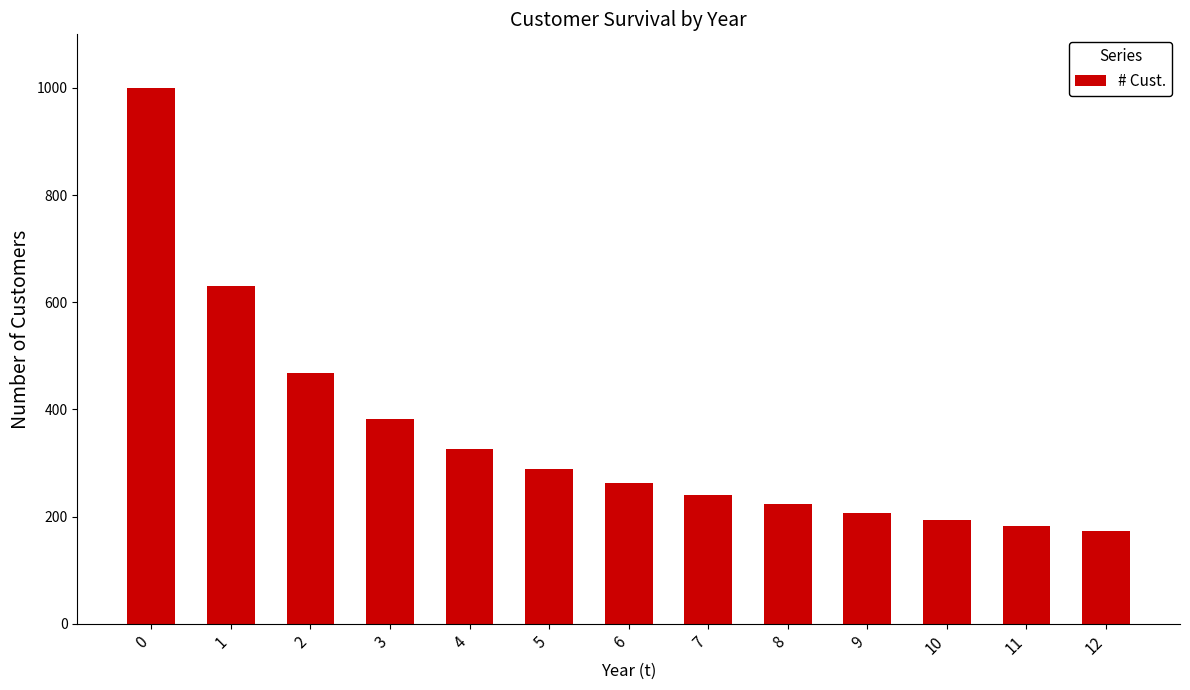

Does the chart contain any negative values?

No